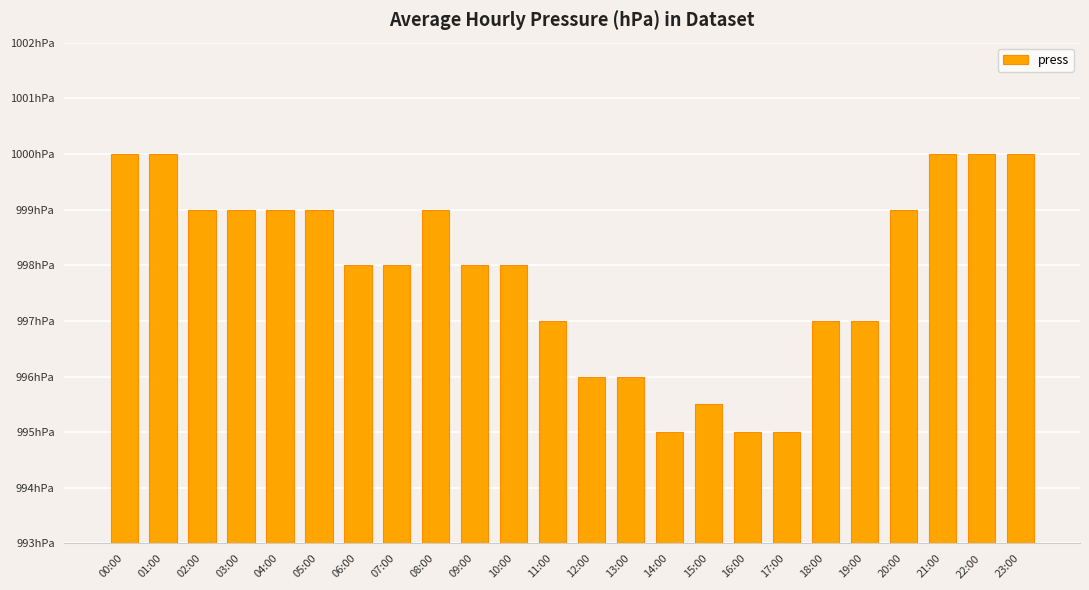

The chart shows a value of 369.8 at 20:00. True or false?

False